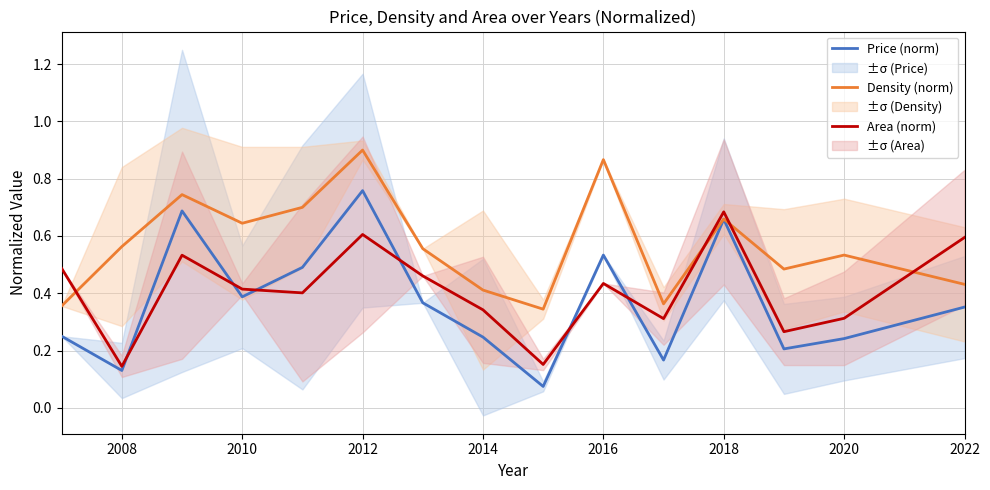

True or false: Density (norm) and Area (norm) cross at least once.

True